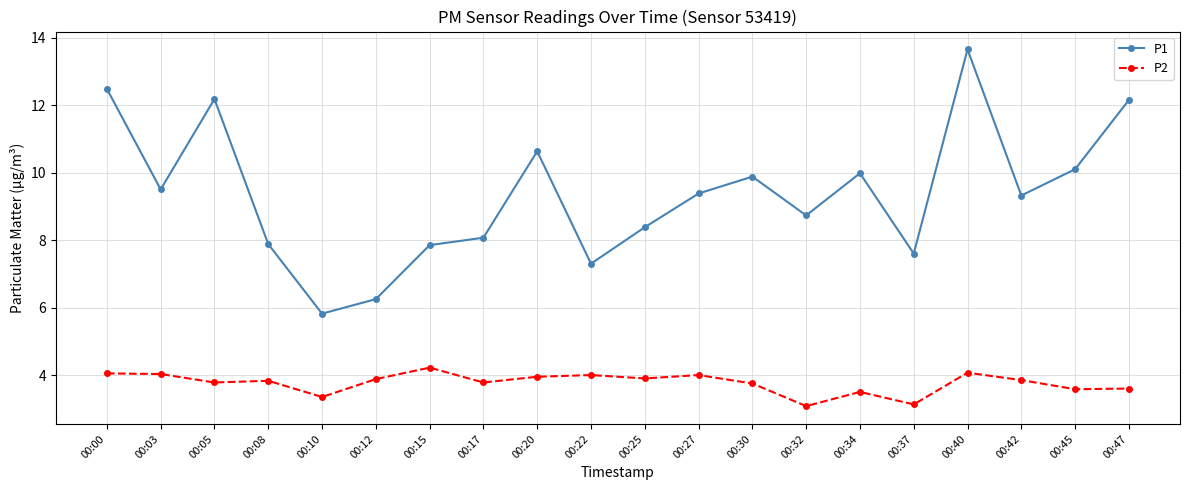

List the series in order of their peak value, highest first.

P1, P2